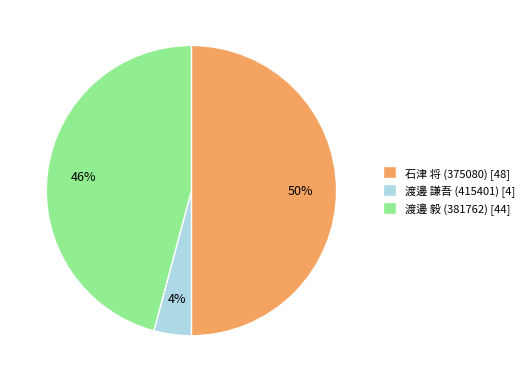

How many slices are in this pie chart?

3